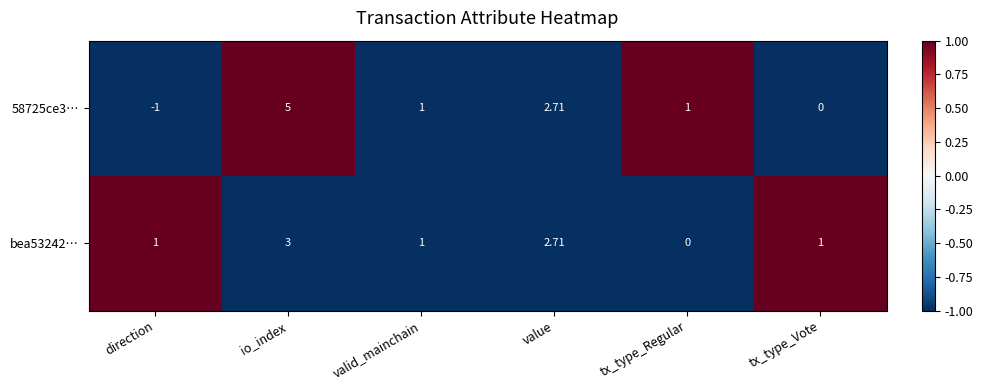

Is the value of bea53242… at valid_mainchain greater than the value of 58725ce3… at io_index?

No